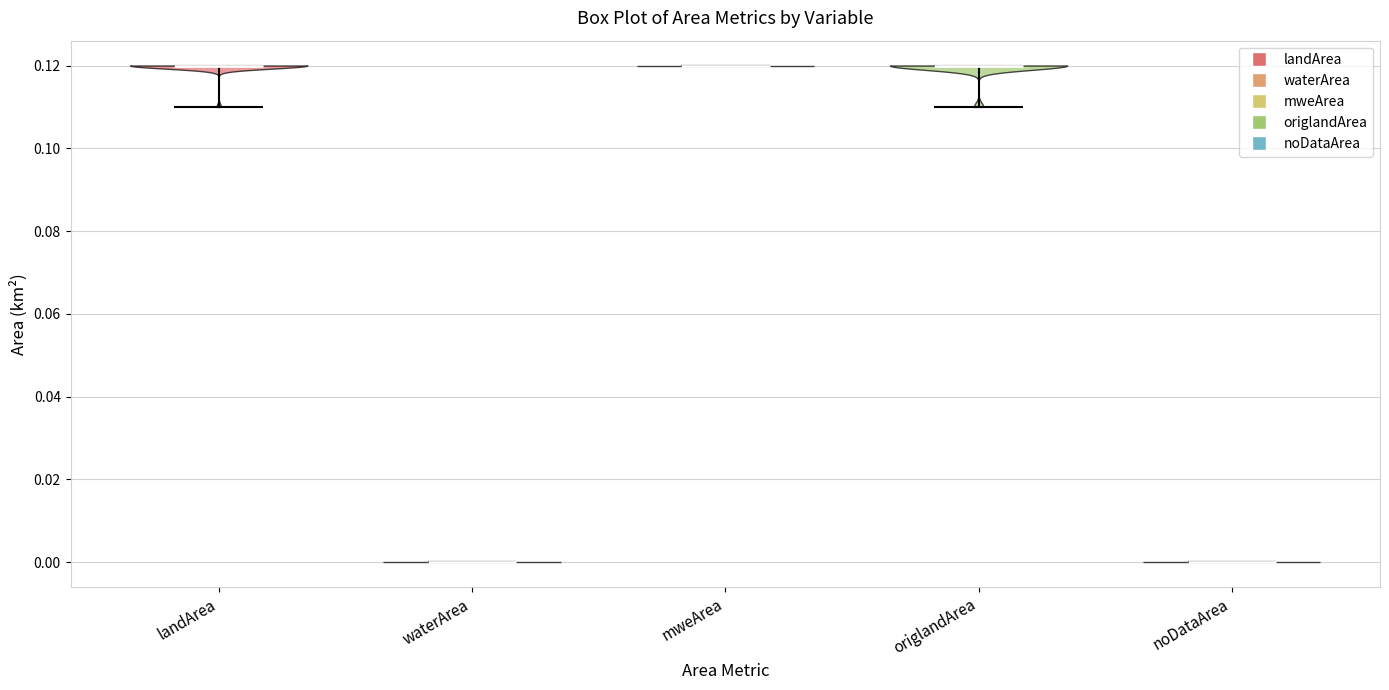

Reading left to right, read every violin against the y-axis: where its median line is, and the lowest and highest points it reaches. The values are not printed on the chart, so give them approximately, as read against the axis.

landArea: median line 0.12, lowest point 0.11, highest point 0.12
waterArea: median line 0.00, lowest point 0.00, highest point 0.00
mweArea: median line 0.12, lowest point 0.12, highest point 0.12
origlandArea: median line 0.12, lowest point 0.11, highest point 0.12
noDataArea: median line 0.00, lowest point 0.00, highest point 0.00